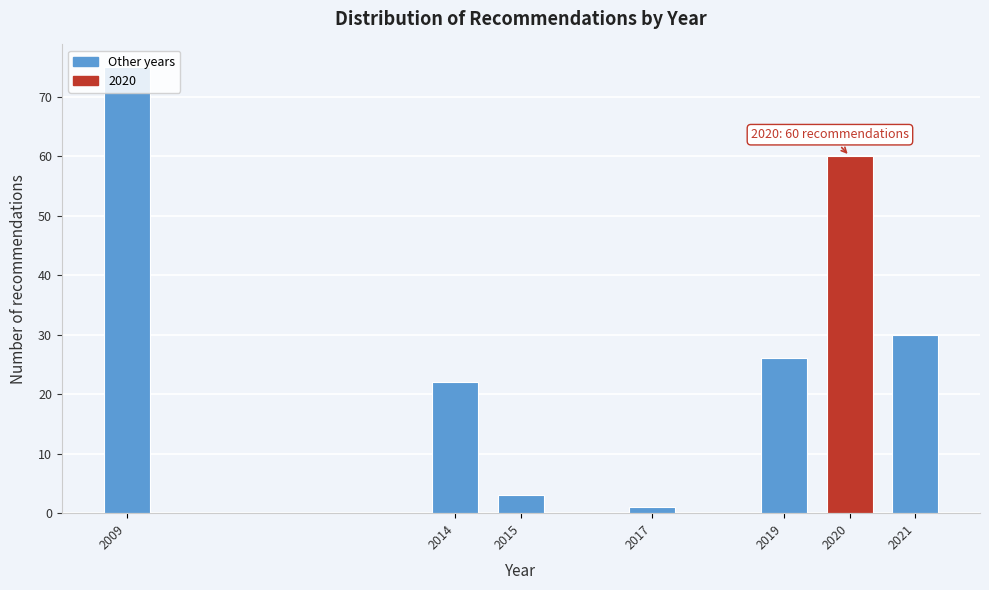

List the labels in order of value, largest first.

2009, 2020, 2021, 2019, 2014, 2015, 2017